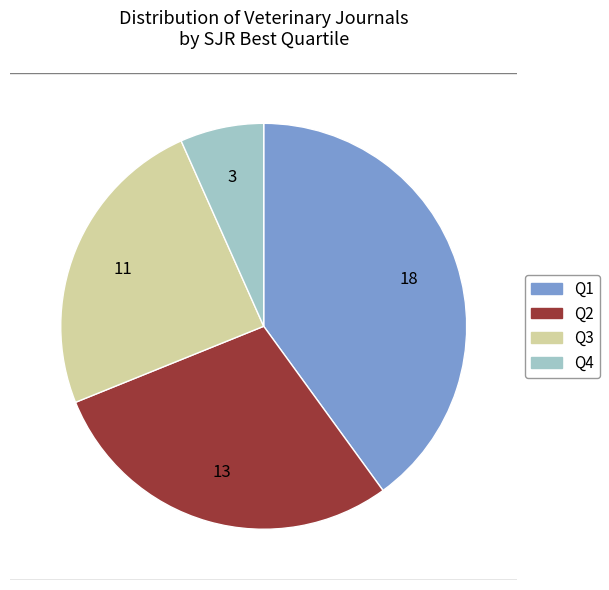

Is there a majority slice in this chart?

No